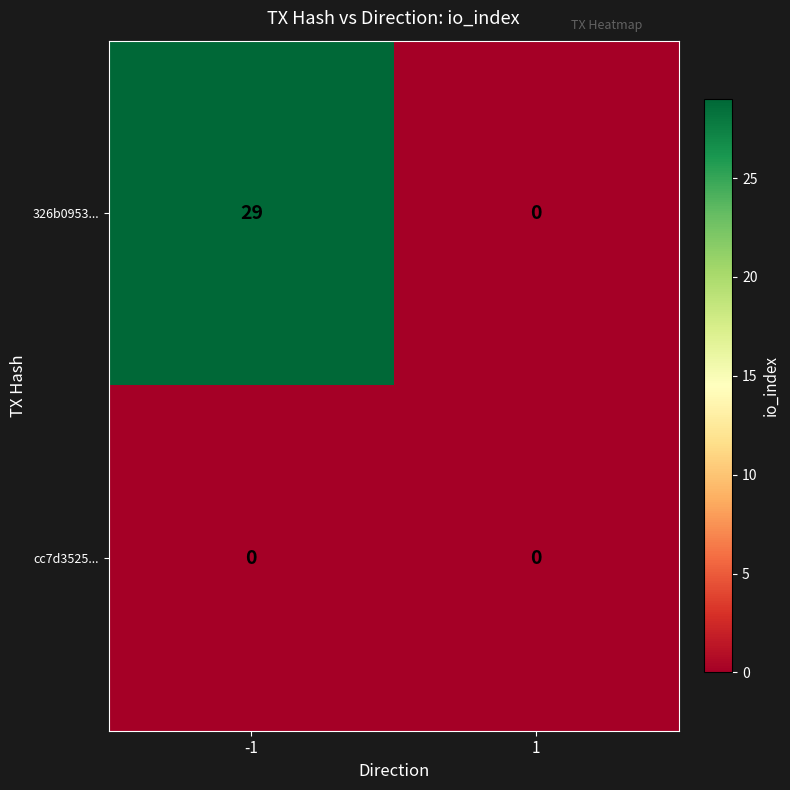

Rank the series at -1 from highest to lowest value.

326b0953..., cc7d3525...